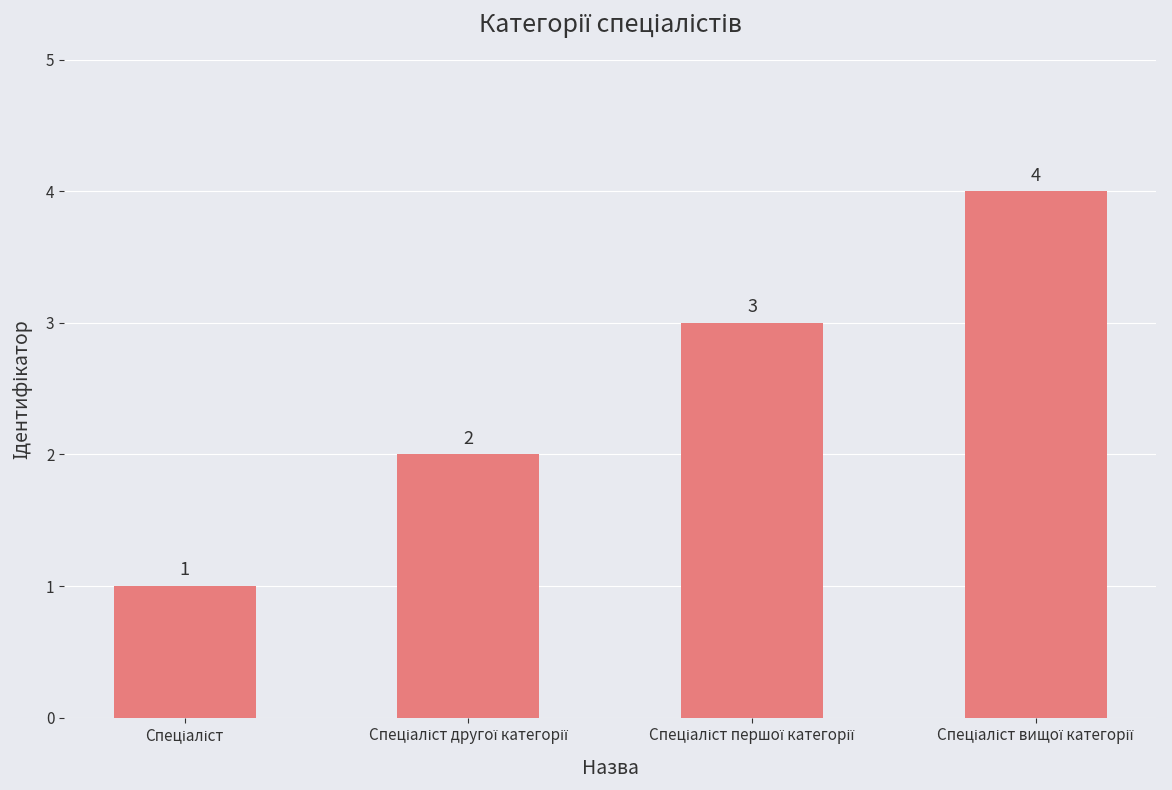

How many values are below 3?

2